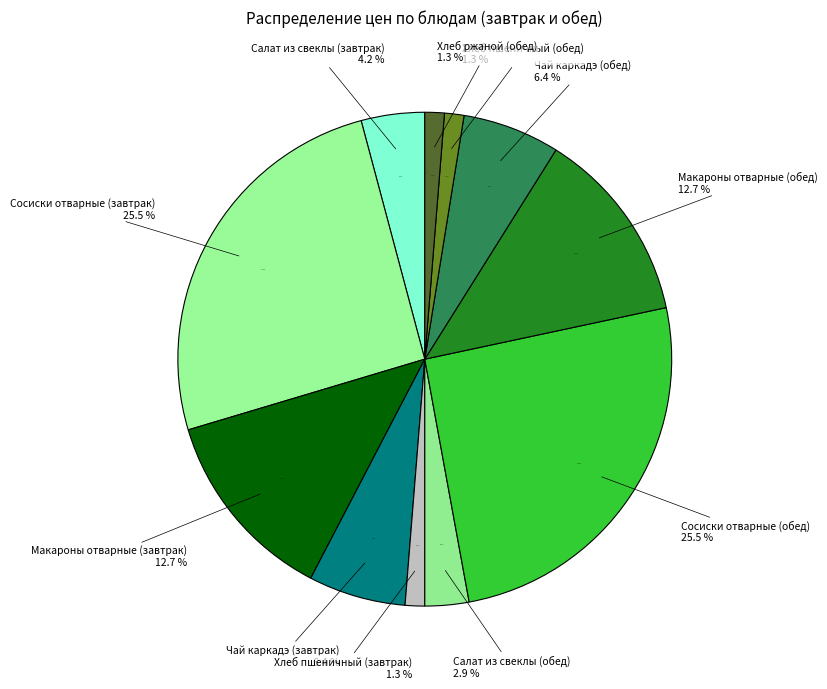

To the nearest percent, what is the average slice percentage?

9%